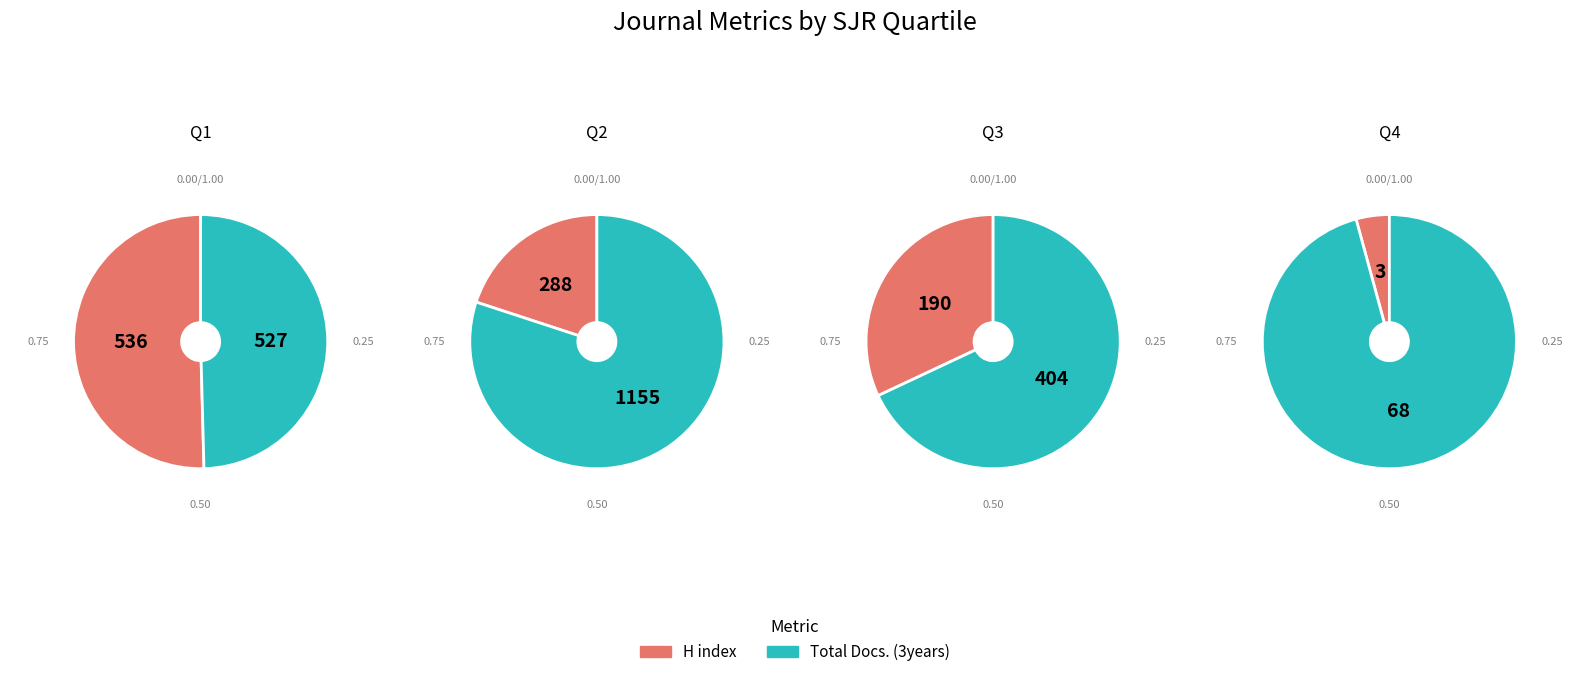

Which category has the smallest portion of the pie?

Q4